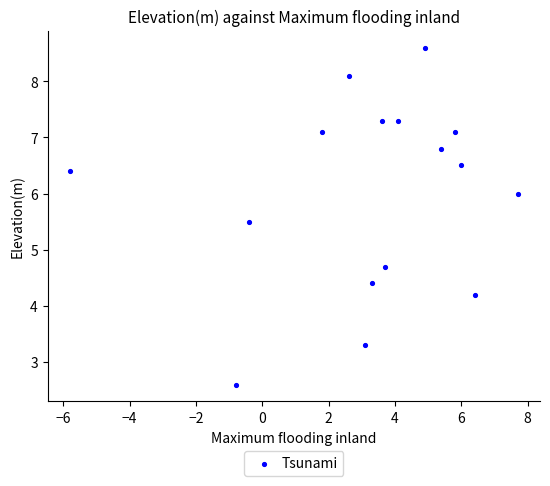

What is the range of X values (max minus min)?

13.5